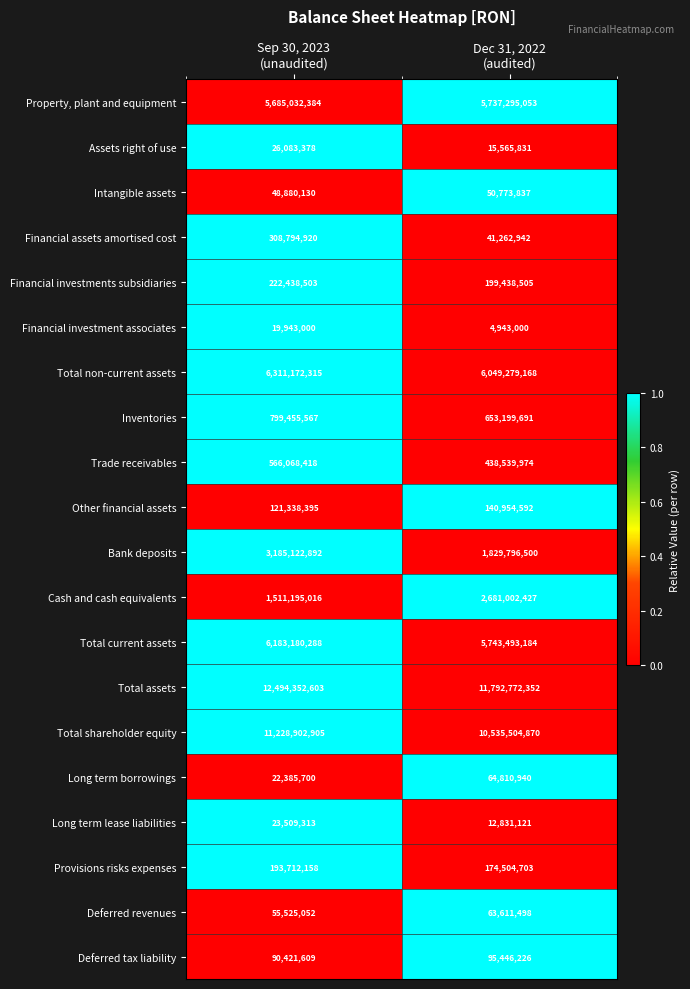

List the series in order of their peak value, highest first.

Total assets, Total shareholder equity, Total non-current assets, Total current assets, Property, plant and equipment, Bank deposits, Cash and cash equivalents, Inventories, Trade receivables, Financial assets amortised cost, Financial investments subsidiaries, Provisions risks expenses, Other financial assets, Deferred tax liability, Long term borrowings, Deferred revenues, Intangible assets, Assets right of use, Long term lease liabilities, Financial investment associates